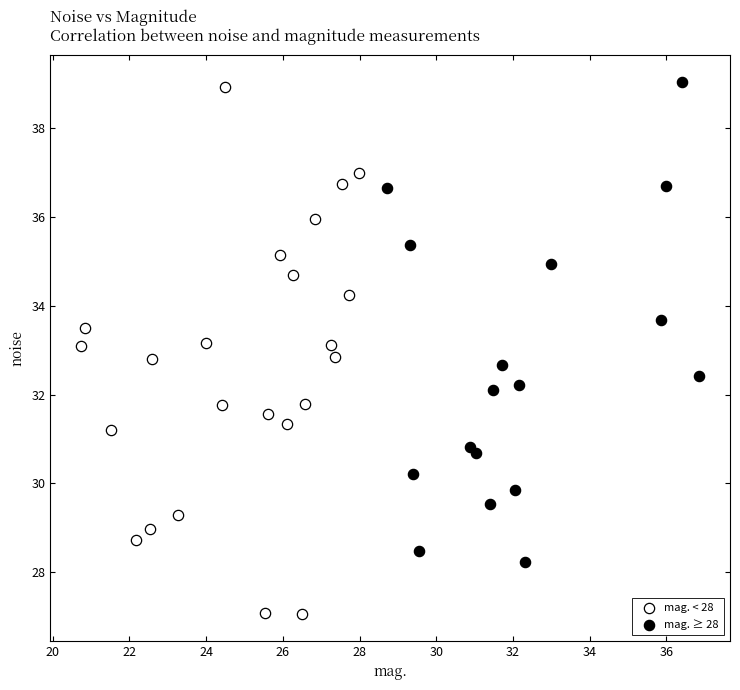

Which series reaches the maximum Y coordinate?

mag. ≥ 28